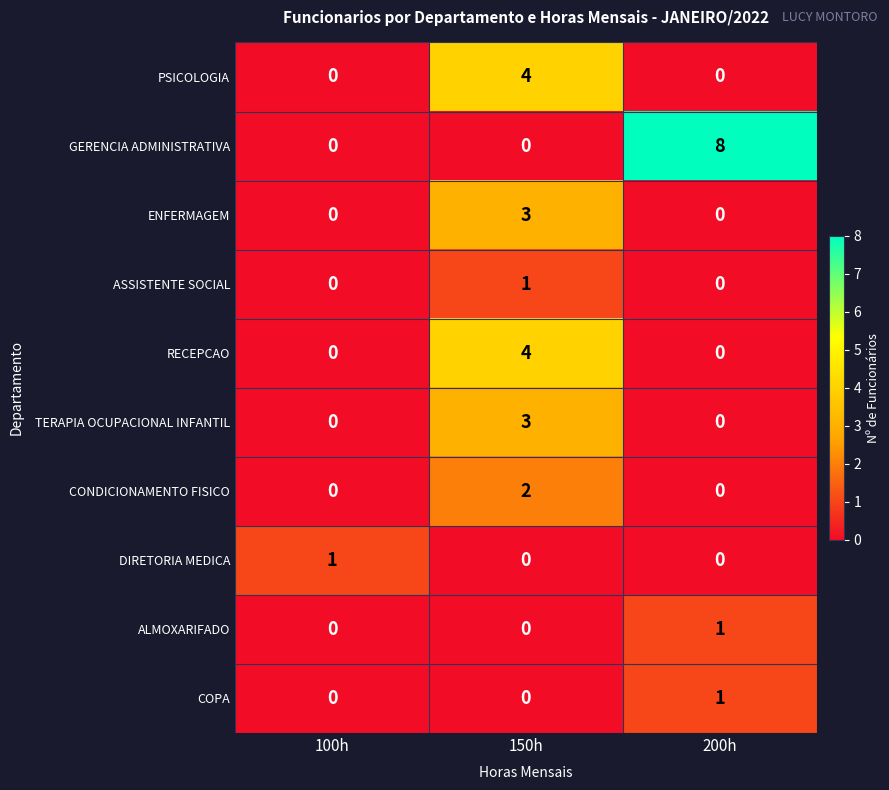

Reading left to right, what are all the values shown in this chart?

PSICOLOGIA: 0	4	0
GERENCIA ADMINISTRATIVA: 0	0	8
ENFERMAGEM: 0	3	0
ASSISTENTE SOCIAL: 0	1	0
RECEPCAO: 0	4	0
TERAPIA OCUPACIONAL INFANTIL: 0	3	0
CONDICIONAMENTO FISICO: 0	2	0
DIRETORIA MEDICA: 1	0	0
ALMOXARIFADO: 0	0	1
COPA: 0	0	1